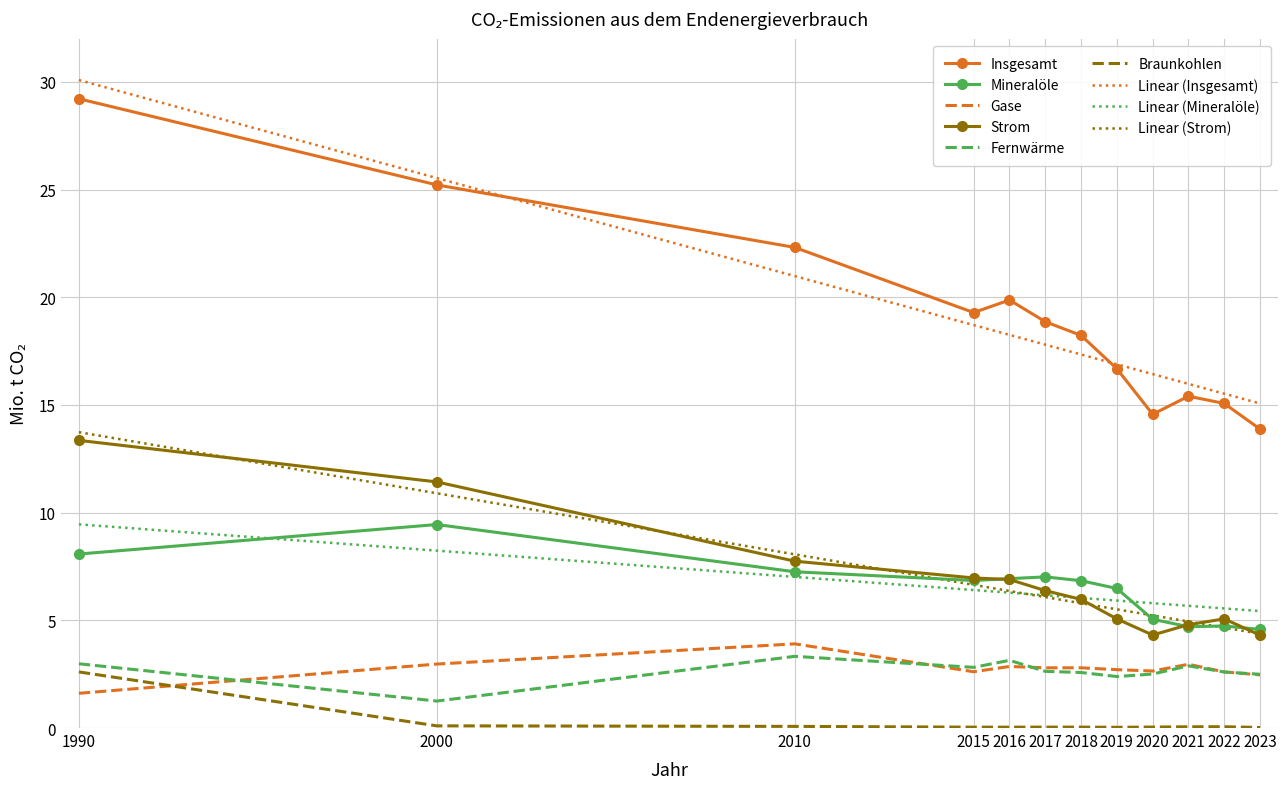

Is it true that Gase equals 3.5 at 2022?

False